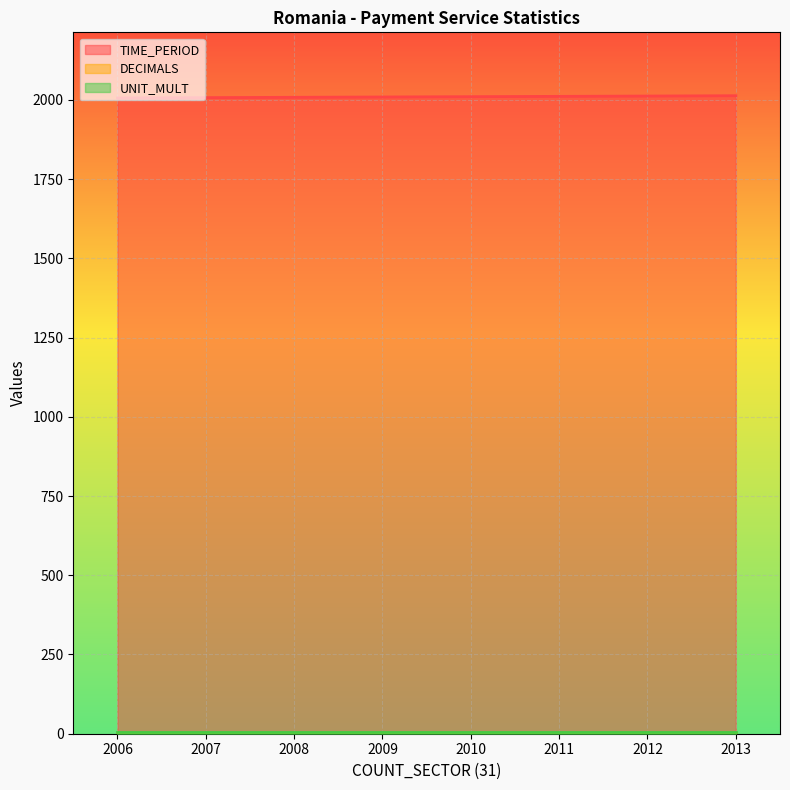

Reading left to right, extract all data points from this chart.

TIME_PERIOD: 2006=2006	2007=2007	2008=2008	2009=2009	2010=2010	2011=2011	2012=2012	2013=2013
DECIMALS: 2006=3	2007=3	2008=3	2009=3	2010=3	2011=3	2012=3	2013=3
UNIT_MULT: 2006=6	2007=6	2008=6	2009=6	2010=6	2011=6	2012=6	2013=6